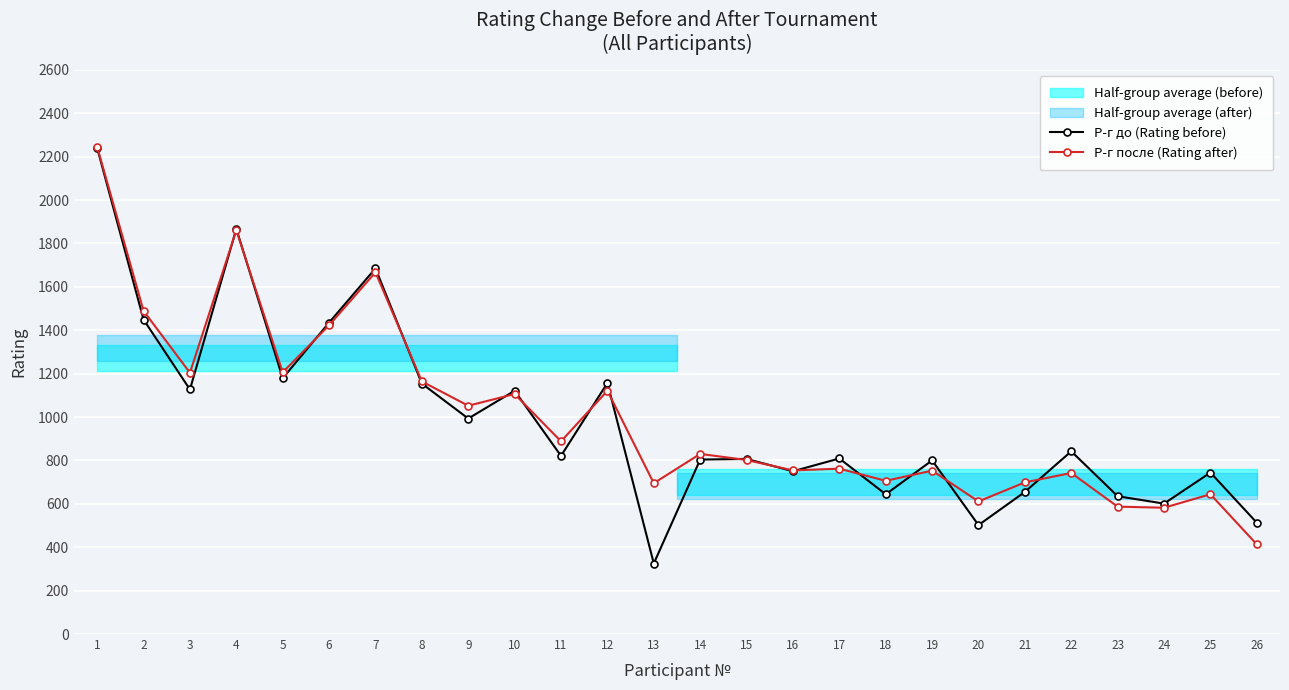

Reading right to left, transcribe all the data shown in this chart.

Р-г до (Rating before): 26=513	25=744	24=601	23=635	22=842	21=655	20=502	19=800	18=644	17=809	16=750	15=807	14=804	13=325	12=1157	11=821	10=1121	9=993	8=1154	7=1685	6=1435	5=1179	4=1867	3=1127	2=1449	1=2240
Р-г после (Rating after): 26=413	25=644	24=582	23=587	22=742	21=699	20=611	19=753	18=706	17=762	16=754	15=802	14=830	13=695	12=1121	11=888	10=1106	9=1052	8=1164	7=1667	6=1423	5=1206	4=1861	3=1204	2=1489	1=2245